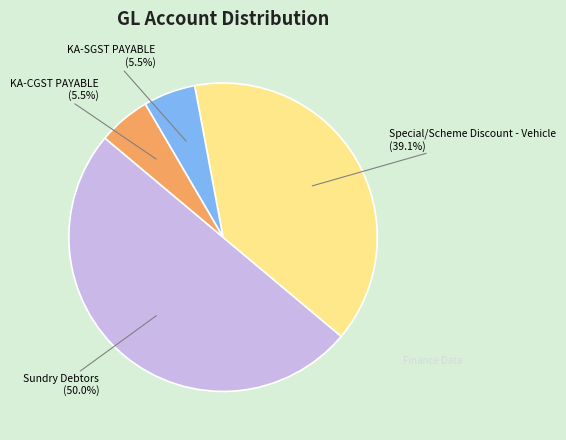

Is there a majority slice in this chart?

No